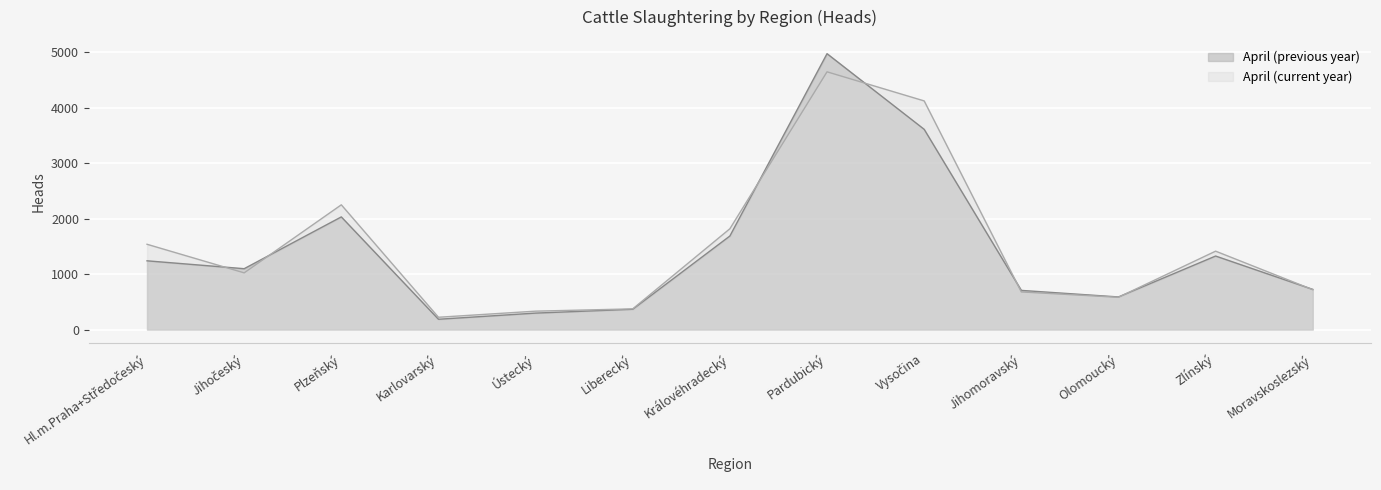

Which series has the largest range (max minus min)?

April (previous year)